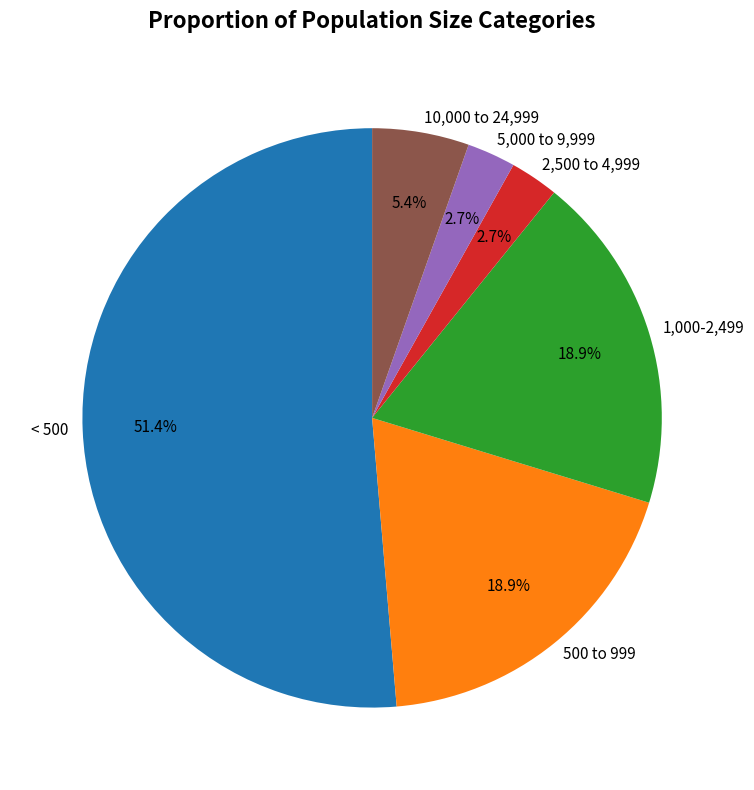

To the nearest percent, what is the average slice percentage?

17%